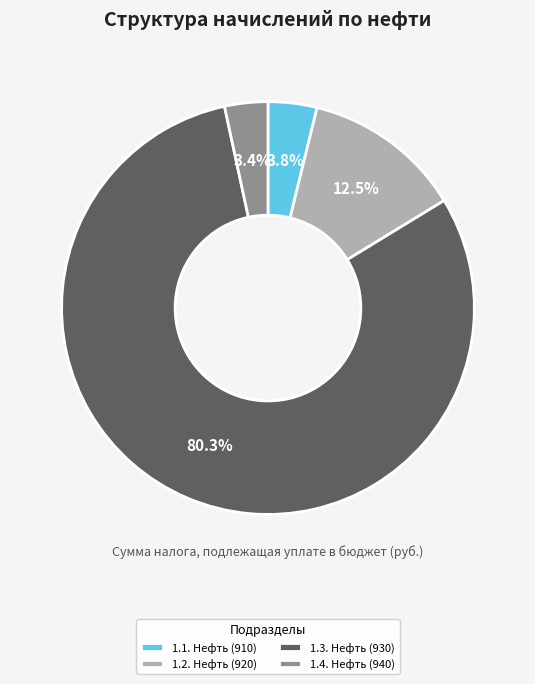

To the nearest percent, what is the combined percentage of 1.2. Нефть (920) and 1.4. Нефть (940)?

16%